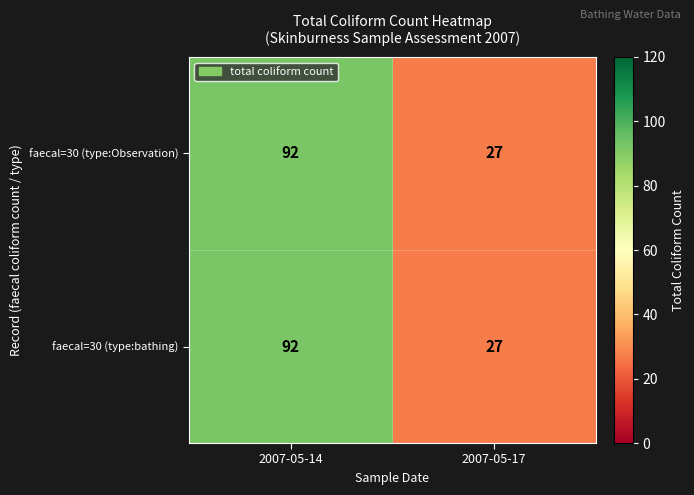

What is the lowest value of the faecal=30 (type:bathing) series?

27